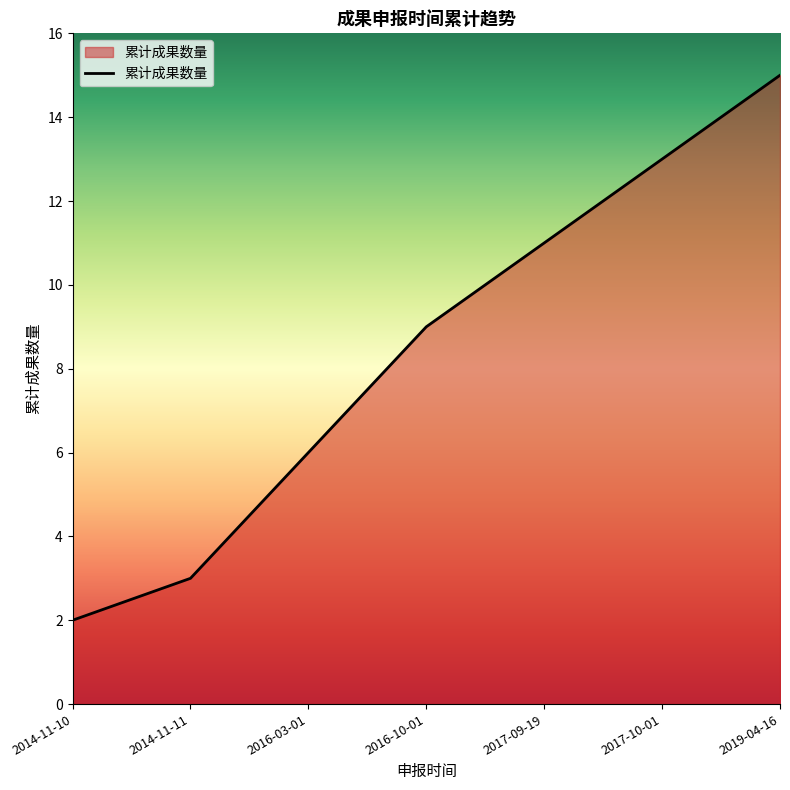

What is the sum of the values at 2016-10-01 and 2017-10-01?

22